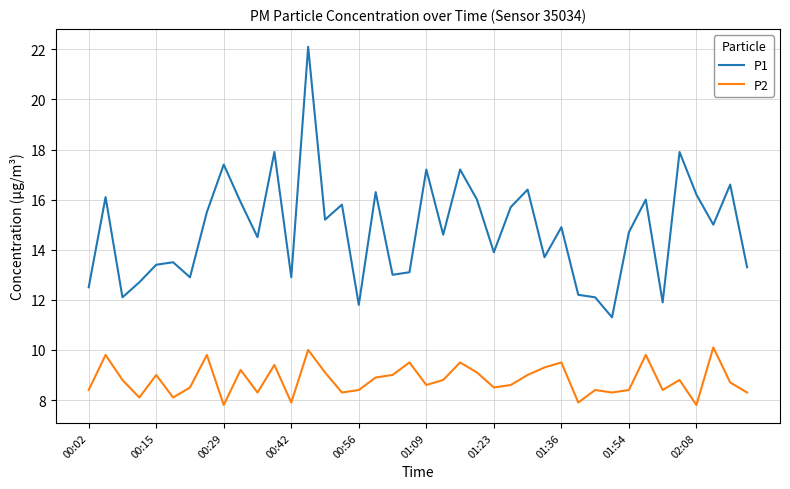

List the series in order of their overall mean, highest first.

P1, P2